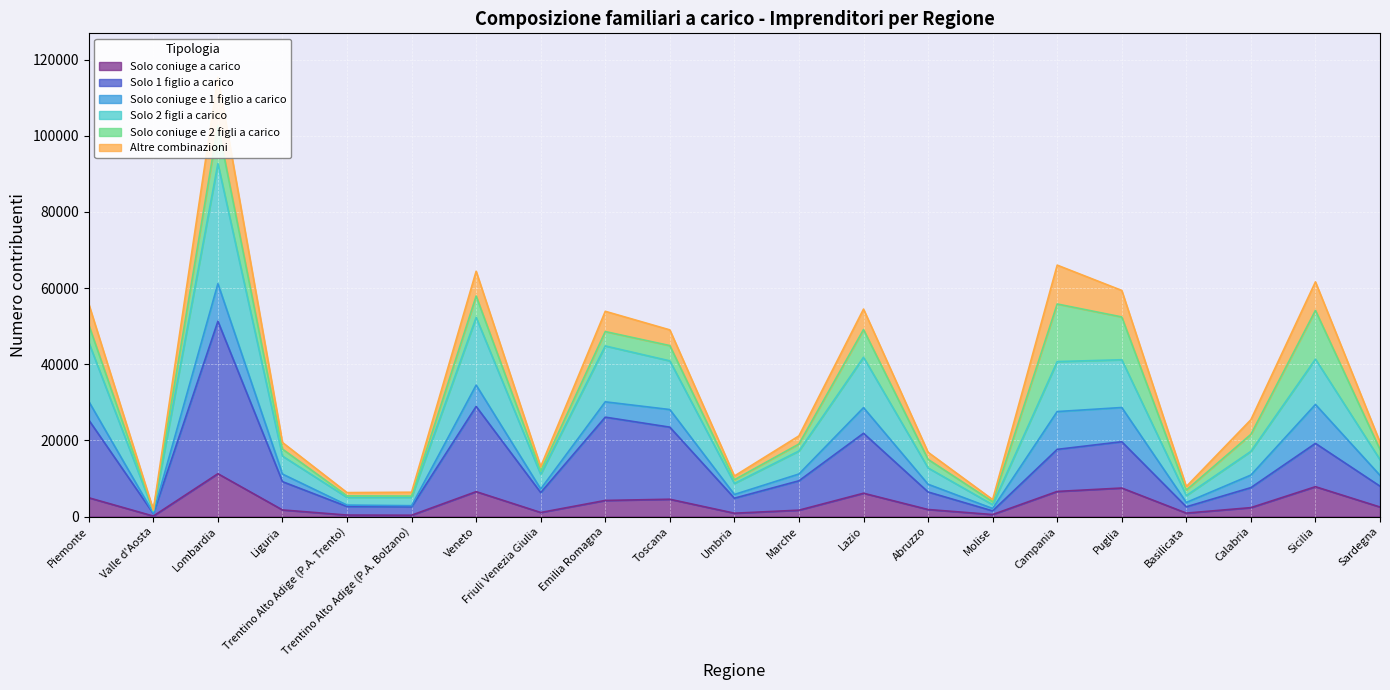

The Solo coniuge a carico series shows 11243 at Lombardia. True or false?

True